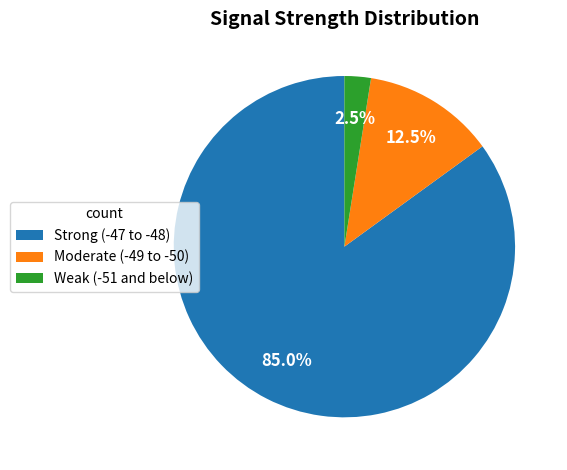

Rank the categories by value from highest to lowest.

Strong (-47 to -48), Moderate (-49 to -50), Weak (-51 and below)